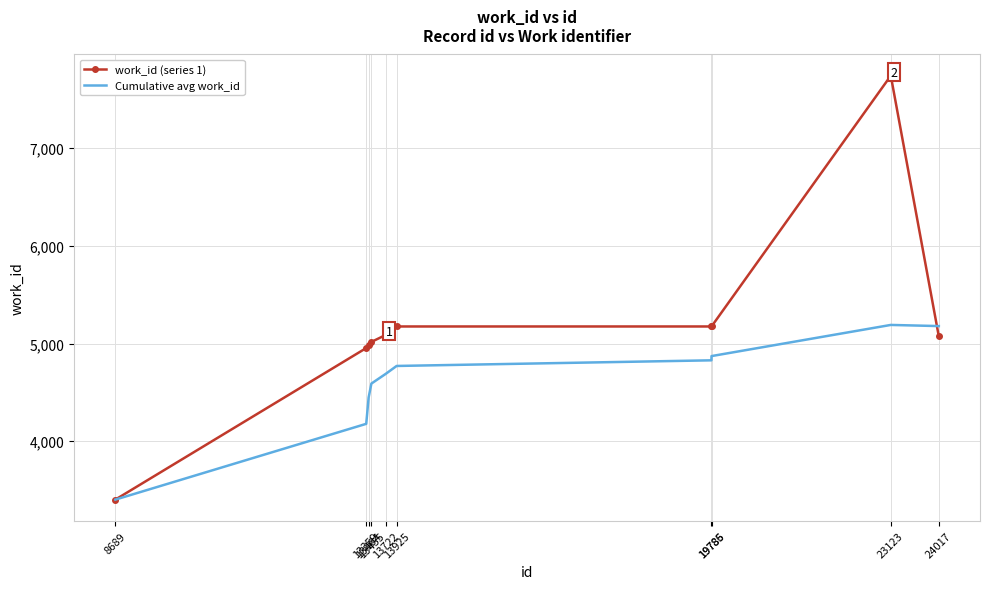

Rank the series by their average value, from lowest to highest.

Cumulative avg work_id, work_id (series 1)